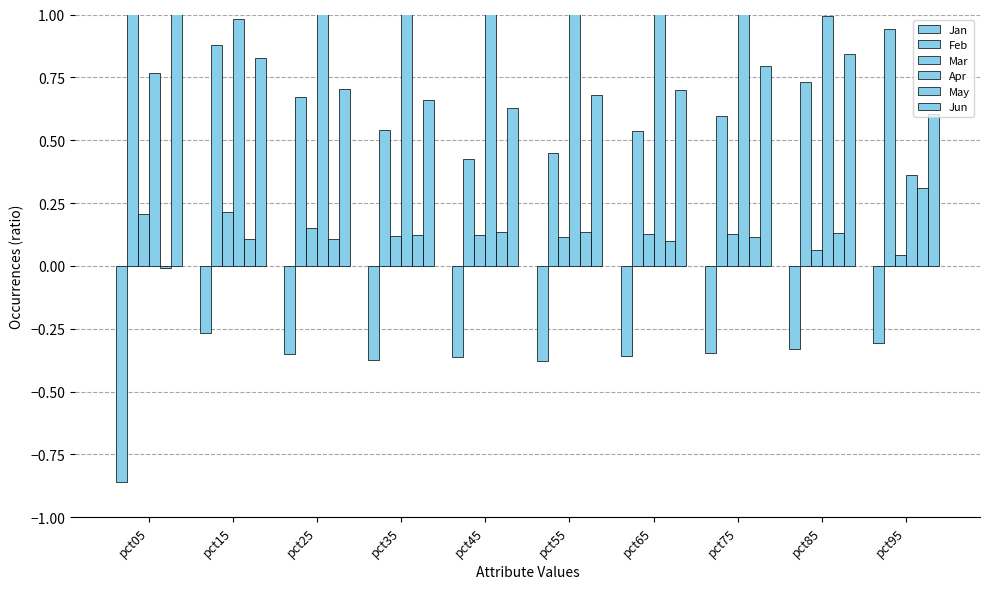

Which category has the lowest value in the Jan series?

pct05